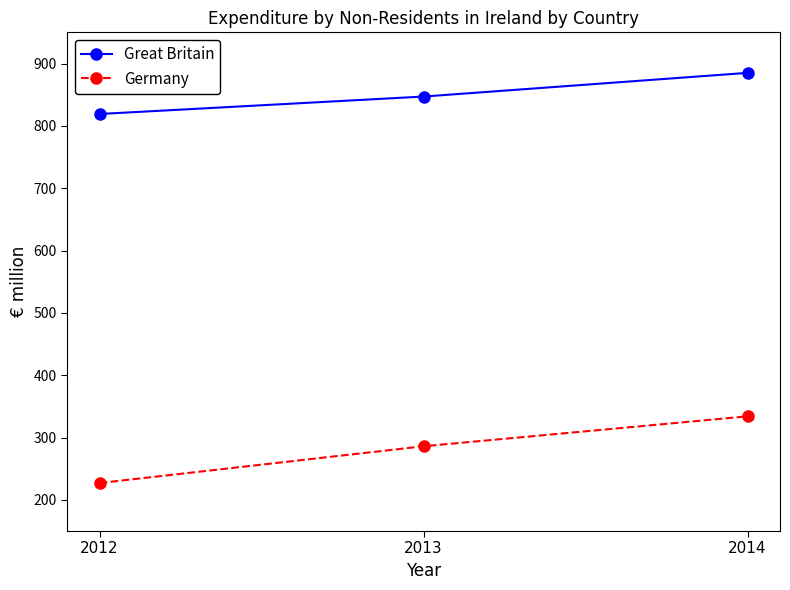

What is the approximate value of Great Britain at 2013?

847